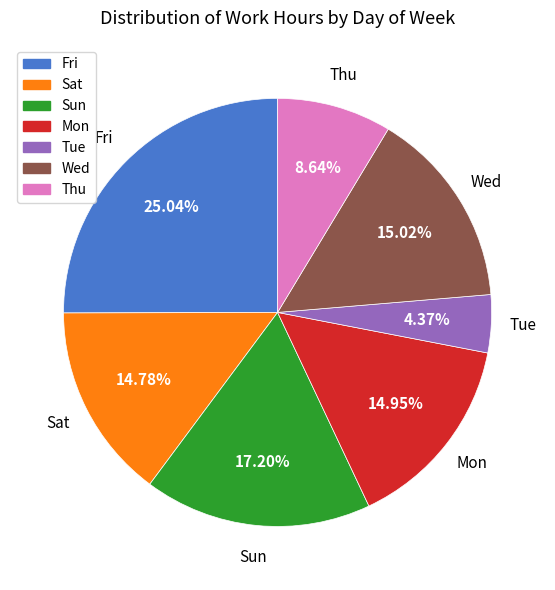

Is there a majority slice in this chart?

No